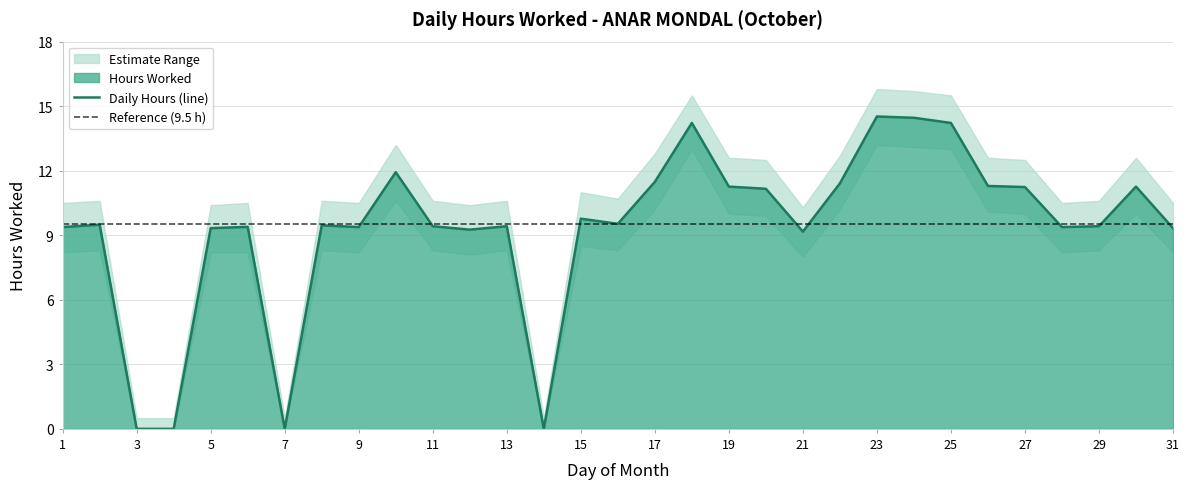

True or false: Upper Bound and Hours Worked intersect in this chart.

False